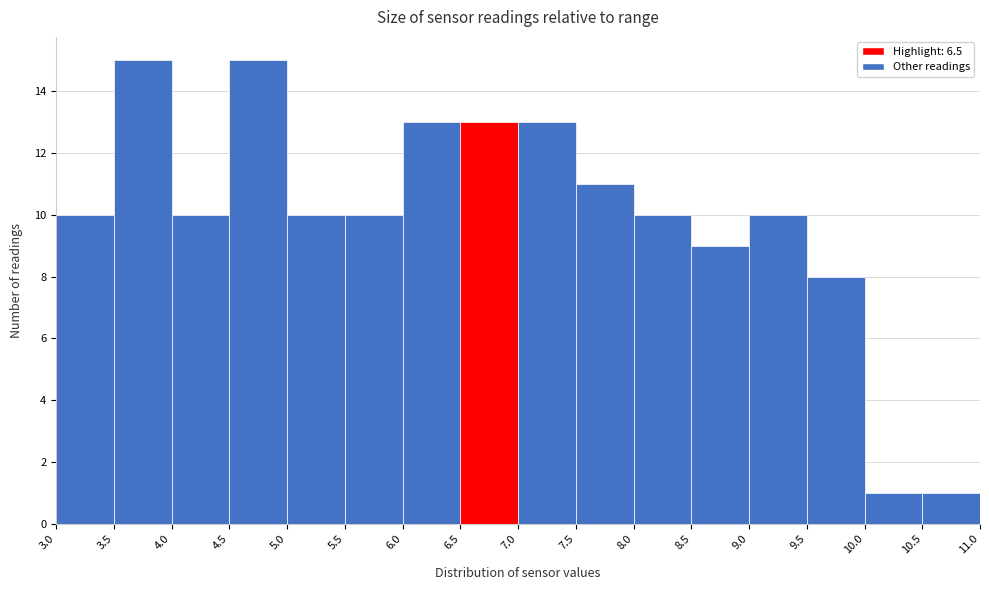

What is the height of the bar covering 7.5 to 8.0 on the x-axis? The values are not printed on the chart, so give them approximately, as read against the axis.

11